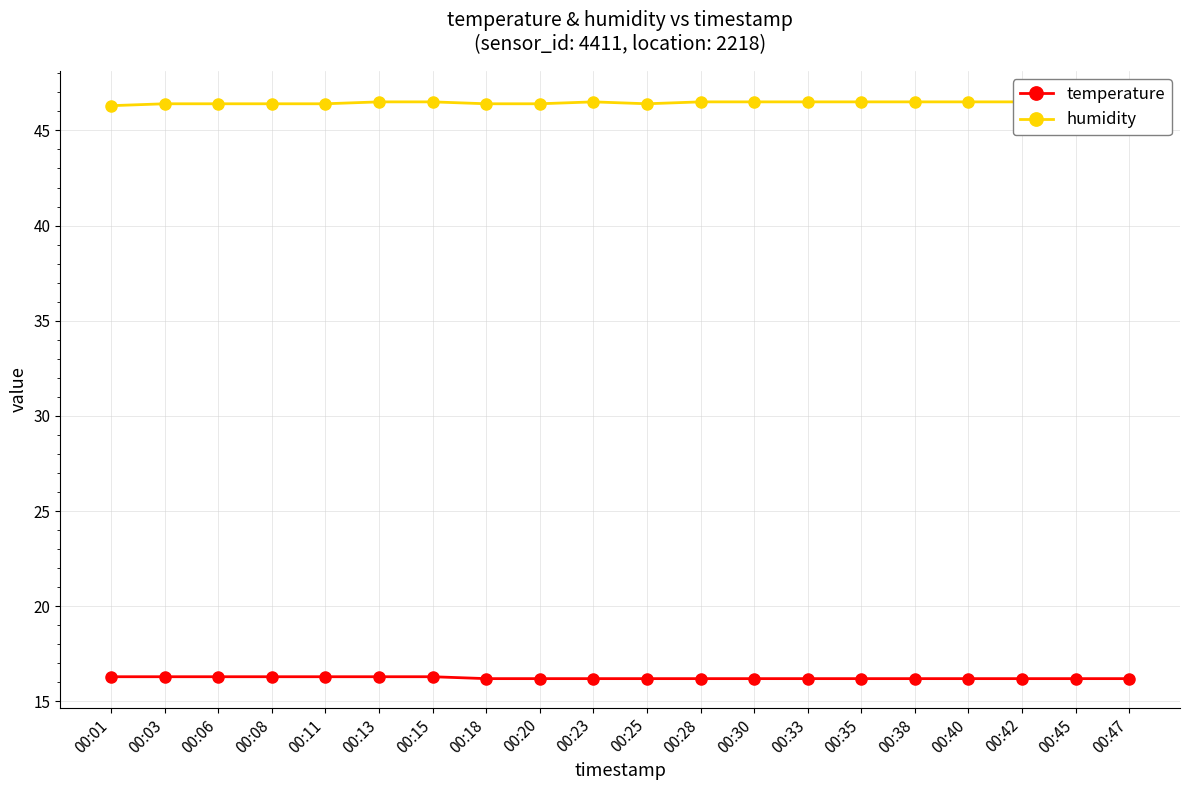

True or false: temperature and humidity intersect in this chart.

False